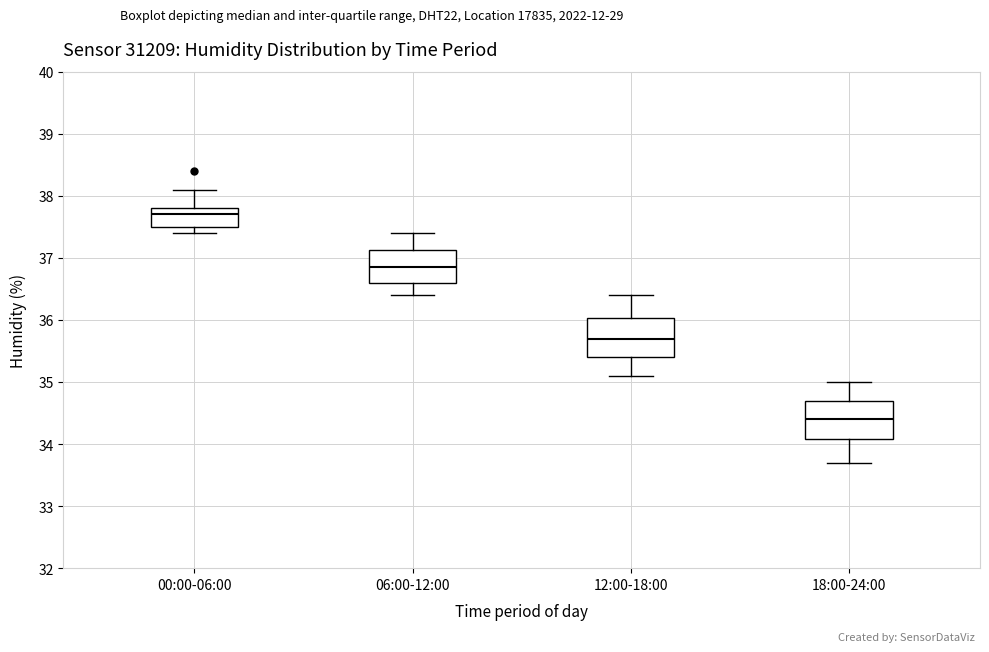

Which box's median line is the highest?

00:00-06:00